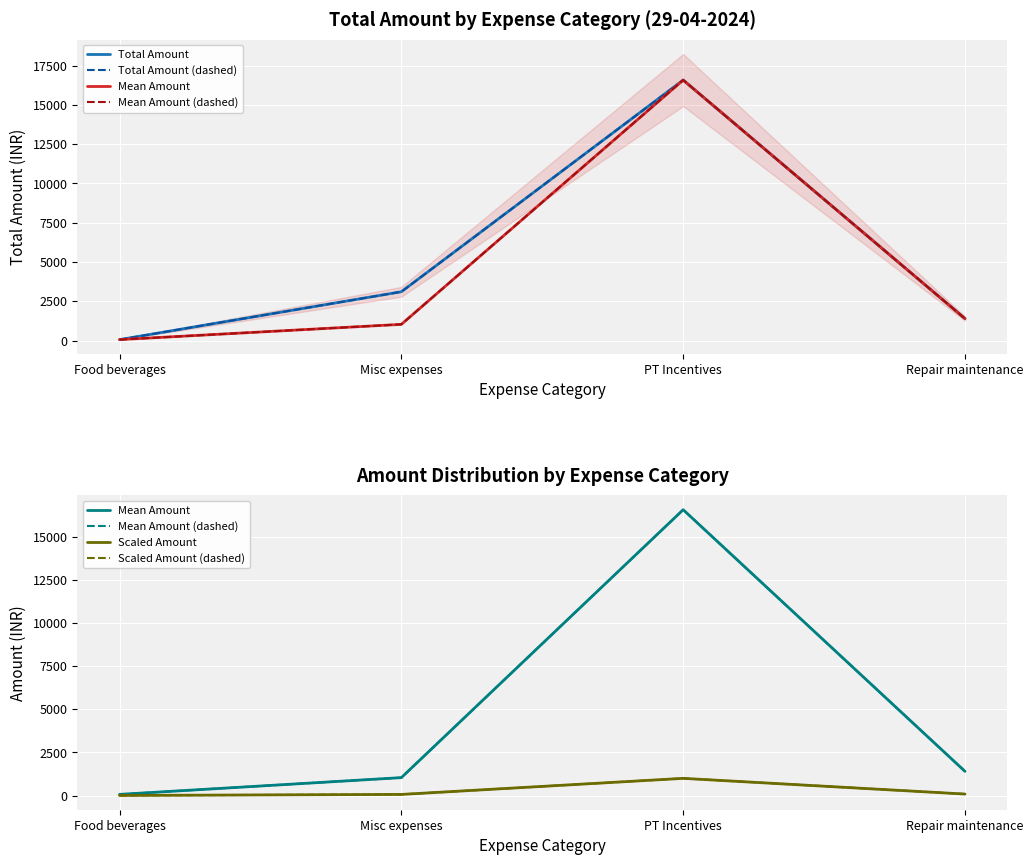

How many distinct data groups are displayed?

6